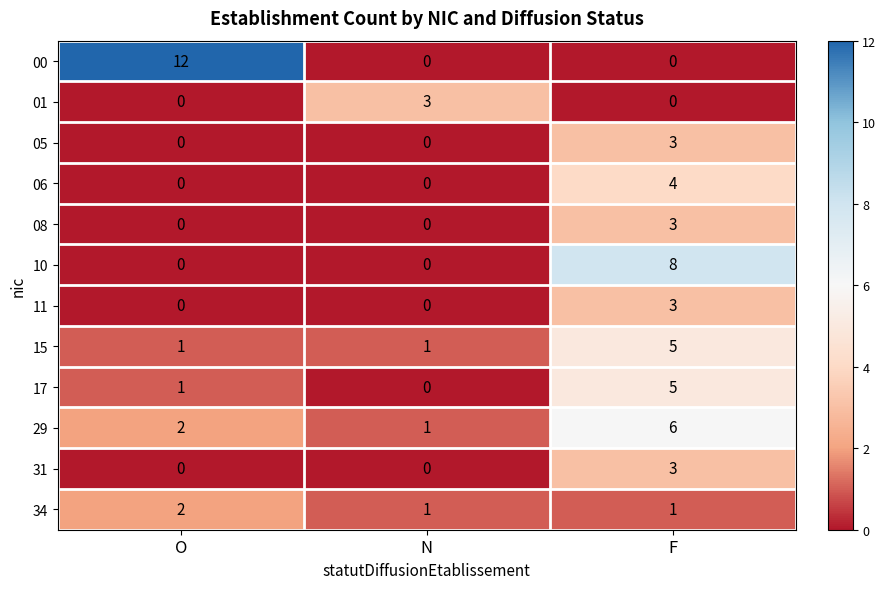

How many 11 values are between 0 and 3?

3